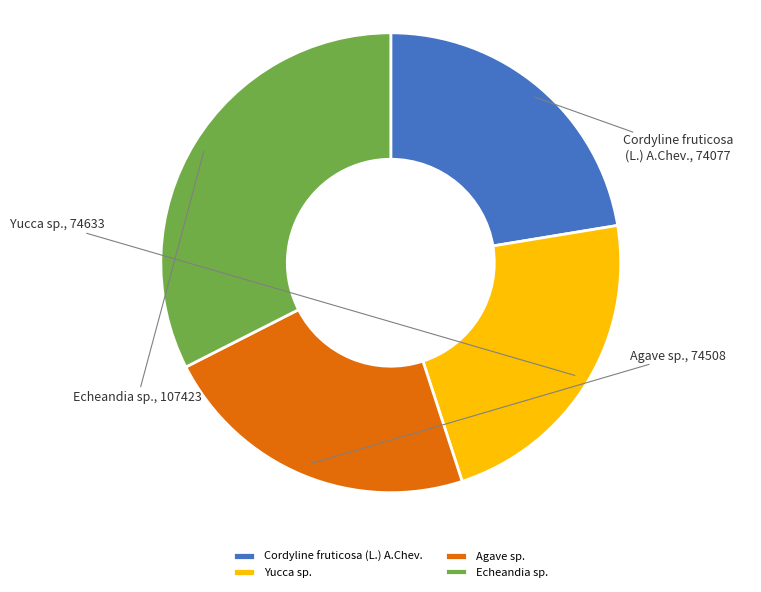

Count the number of slices in the pie.

4